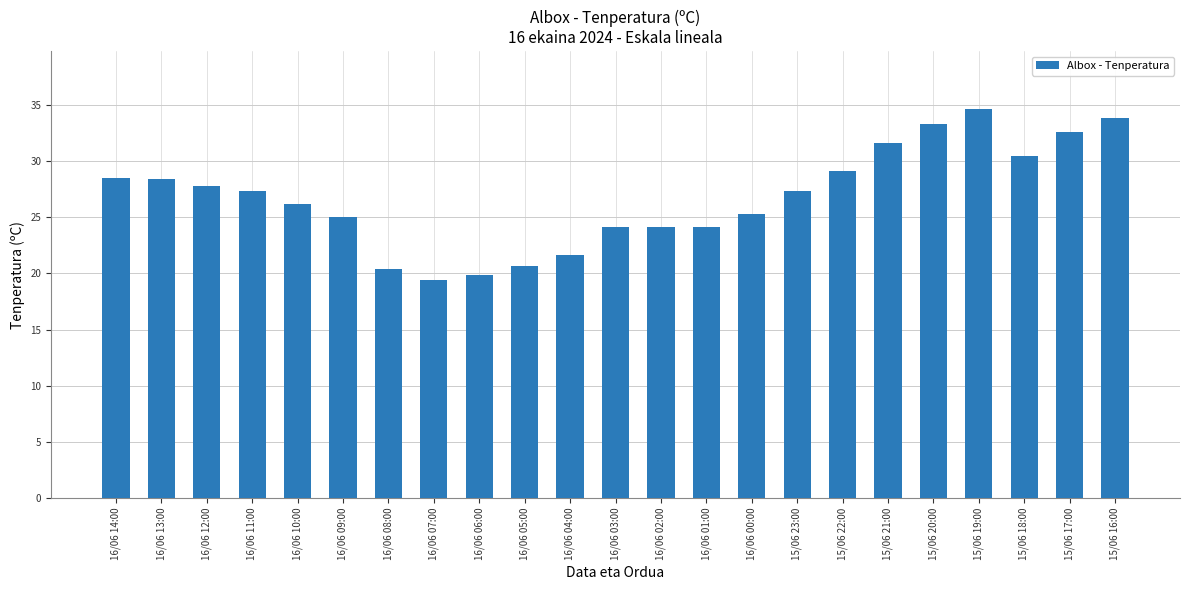

How many bars are there in total?

23